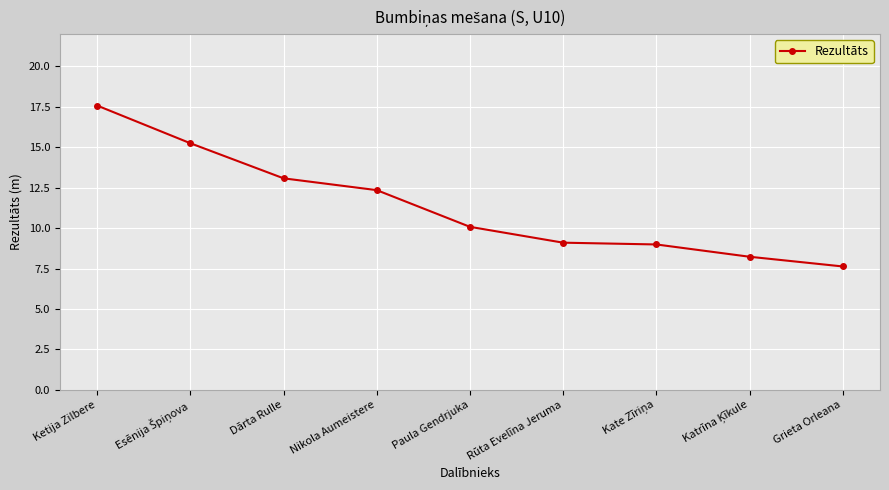

True or false: there are more than 2 points higher than both neighbors.

False